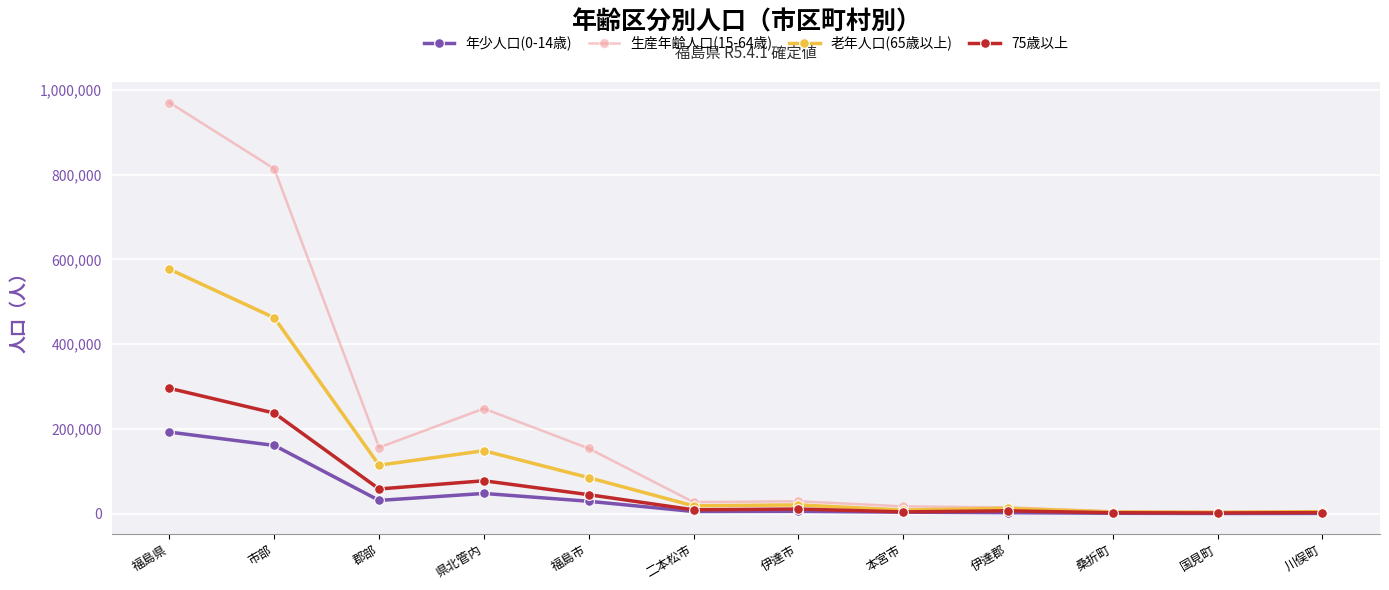

Which series has the largest range (max minus min)?

生産年齢人口(15-64歳)